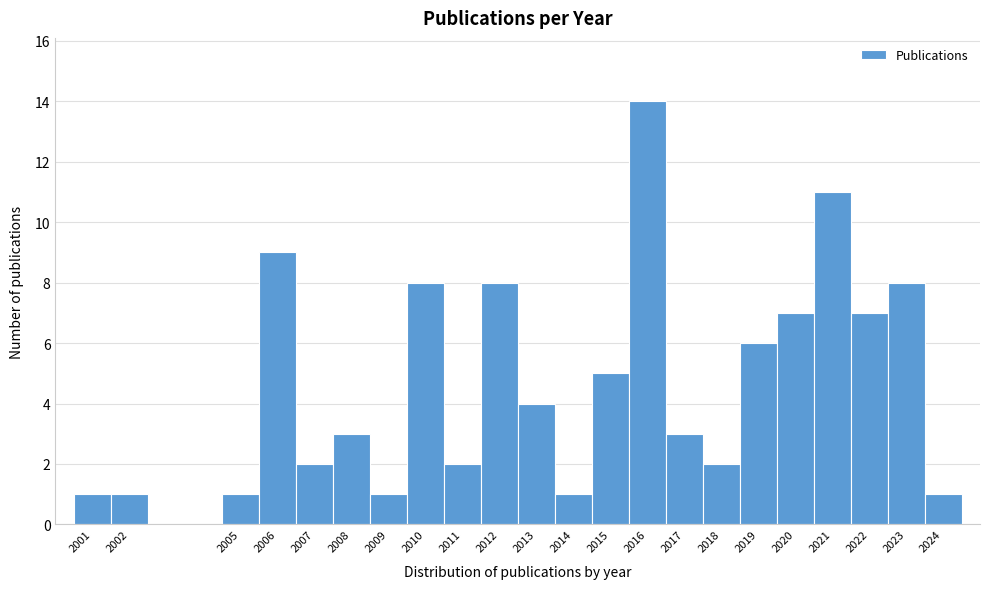

What is the height of the bar covering 2015.5 to 2016.5 on the x-axis? The values are not printed on the chart, so give them approximately, as read against the axis.

14